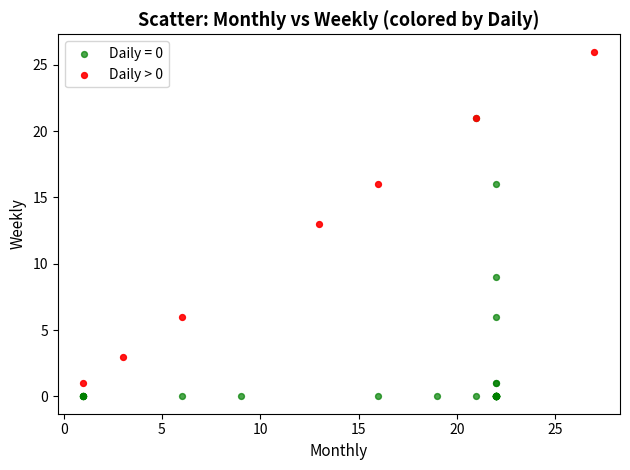

Which series contains the highest Y value?

Daily > 0